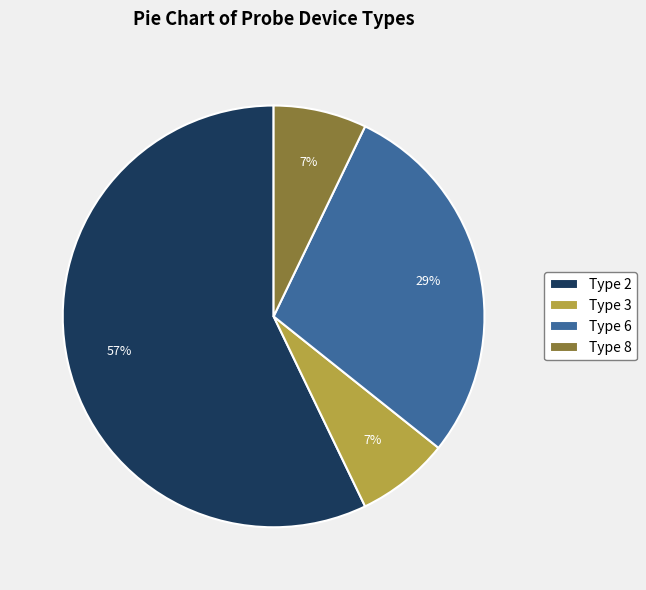

Do Type 8 and Type 2 together represent more than half of the pie?

Yes